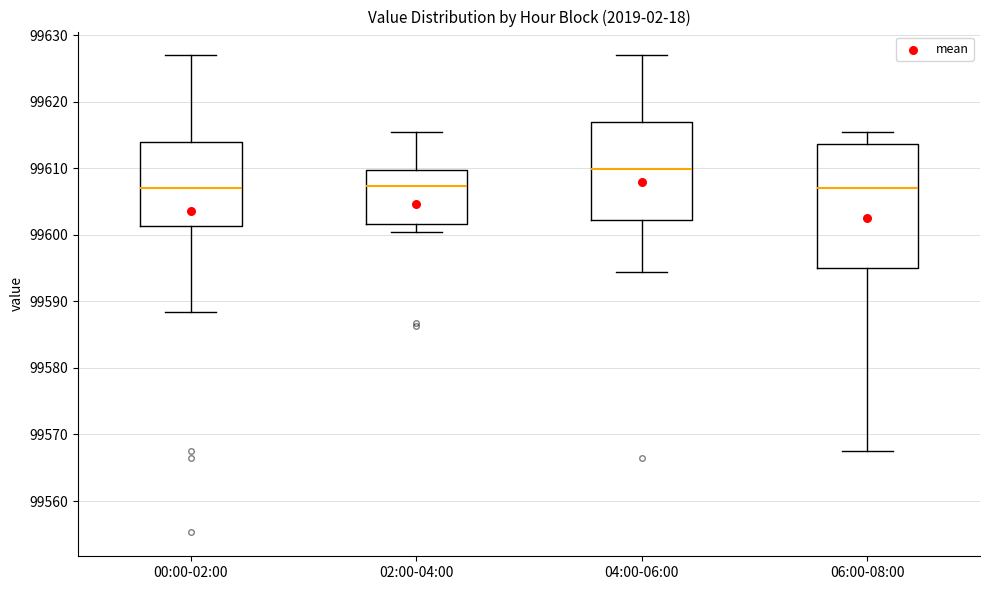

Reading left to right, transcribe this box plot: for each box, give where its median line is, the range the box spans, and where its two whiskers end, as read against the y-axis. The values are not printed on the chart, so give them approximately, as read against the axis.

00:00-02:00: median 99607, box 99601 to 99614, whiskers 99588 to 99627
02:00-04:00: median 99607, box 99602 to 99610, whiskers 99600 to 99615
04:00-06:00: median 99610, box 99602 to 99617, whiskers 99594 to 99627
06:00-08:00: median 99607, box 99595 to 99614, whiskers 99568 to 99615